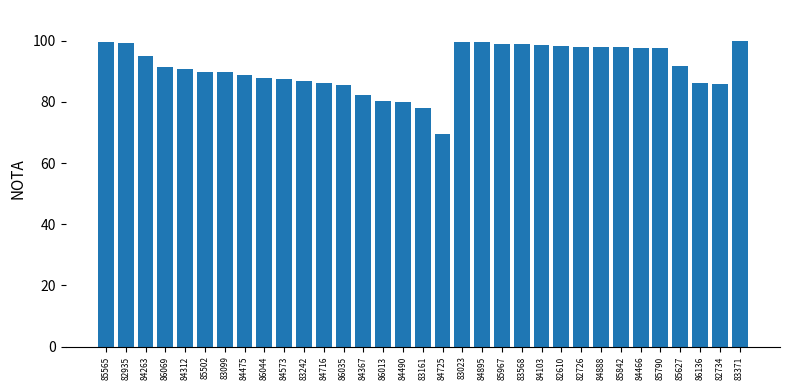

How many data points does each series have?

33